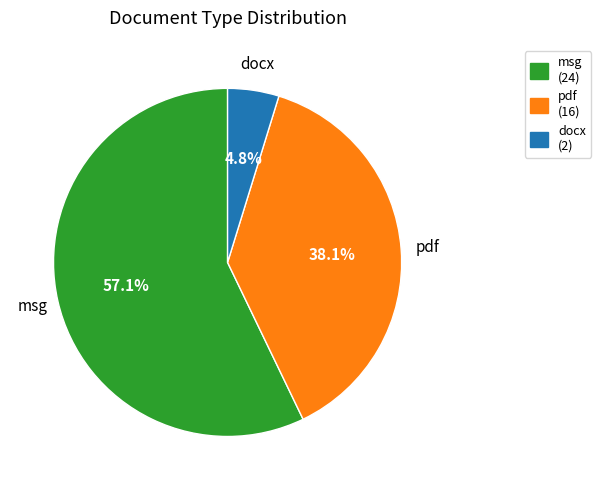

Which category accounts for the majority?

msg